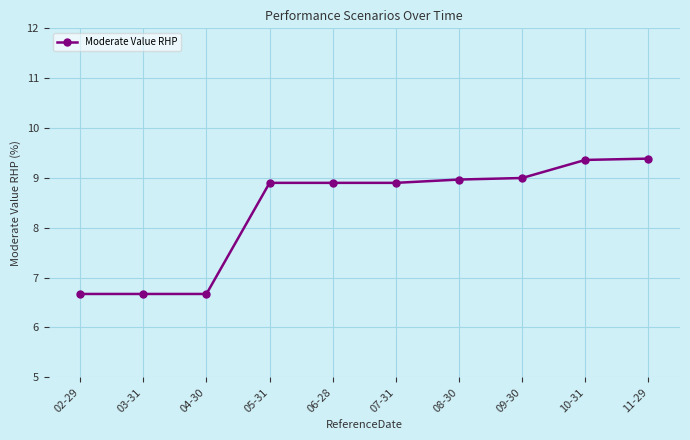

What is the smallest value displayed?

6.7